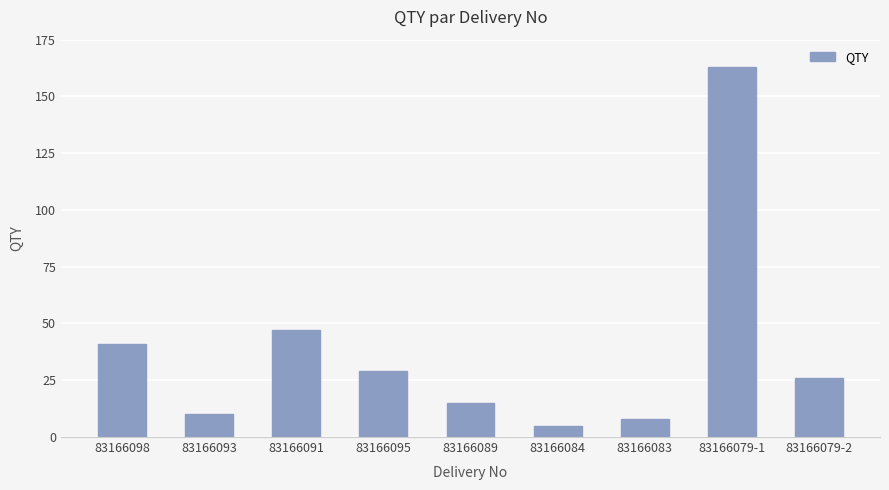

List the labels in order of value, smallest first.

83166084, 83166083, 83166093, 83166089, 83166079-2, 83166095, 83166098, 83166091, 83166079-1